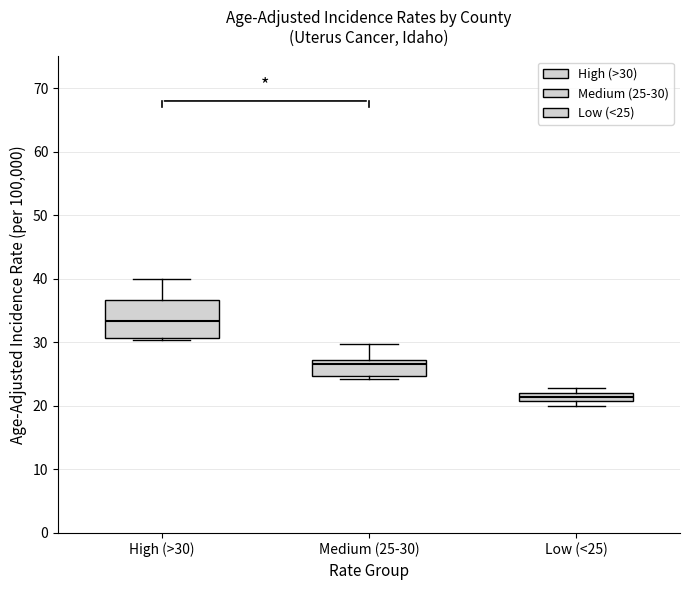

Which box has the lowest median line?

Low (<25)